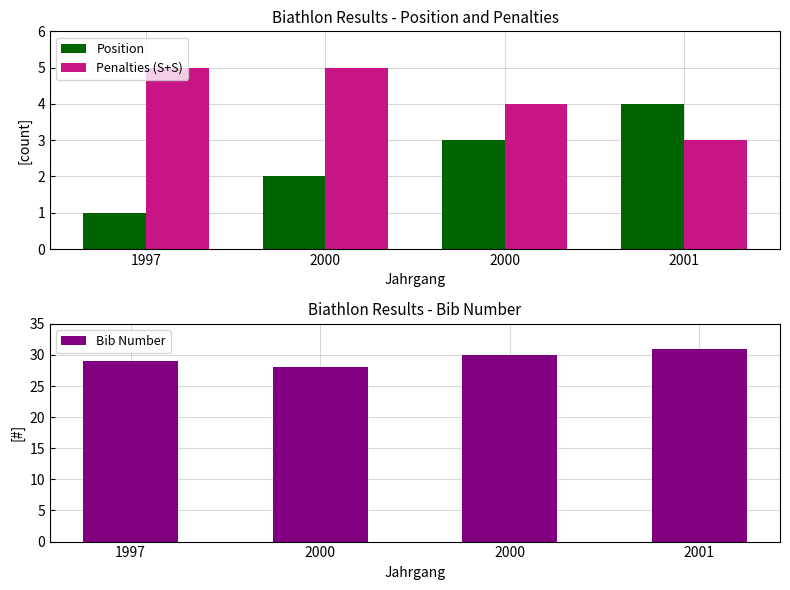

List the series in order of their peak value, lowest first.

Position, Penalties (S+S), Bib Number